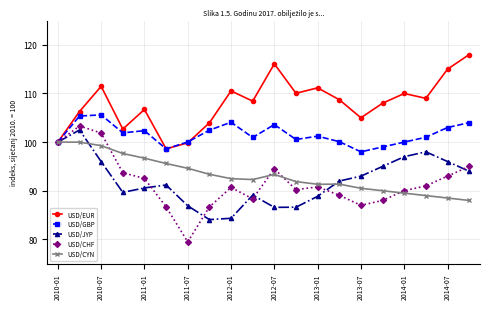

What is the greatest value displayed?

118.0